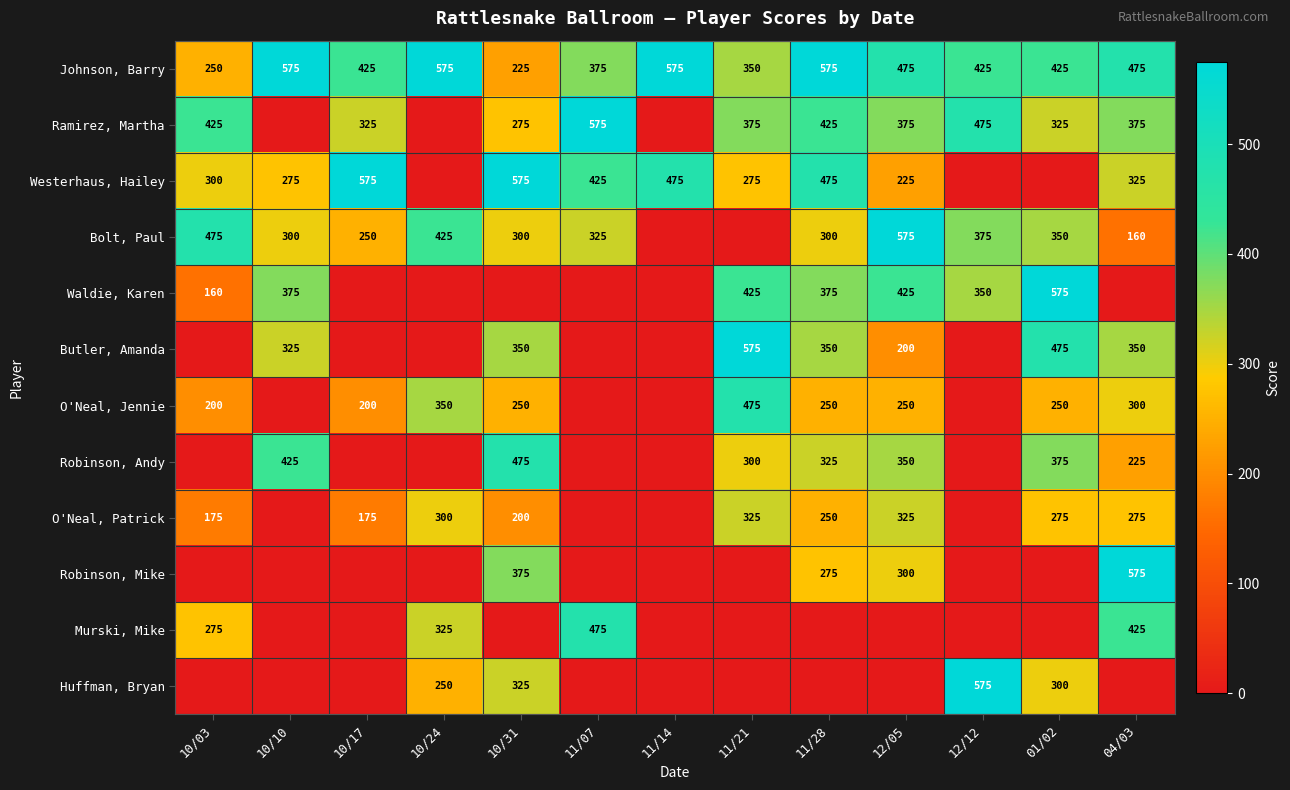

What is the difference between the highest and lowest values at 04/03?

575